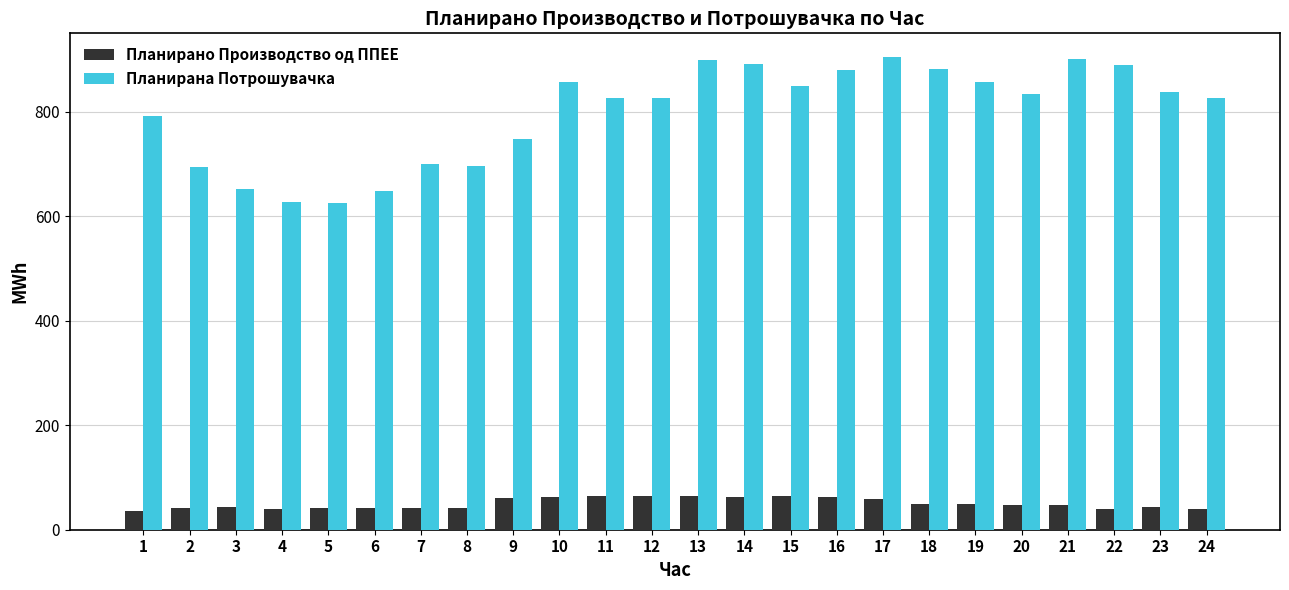

What is the value of the Планирано Производство од ППЕЕ bar at the 17th from the left?

58.5